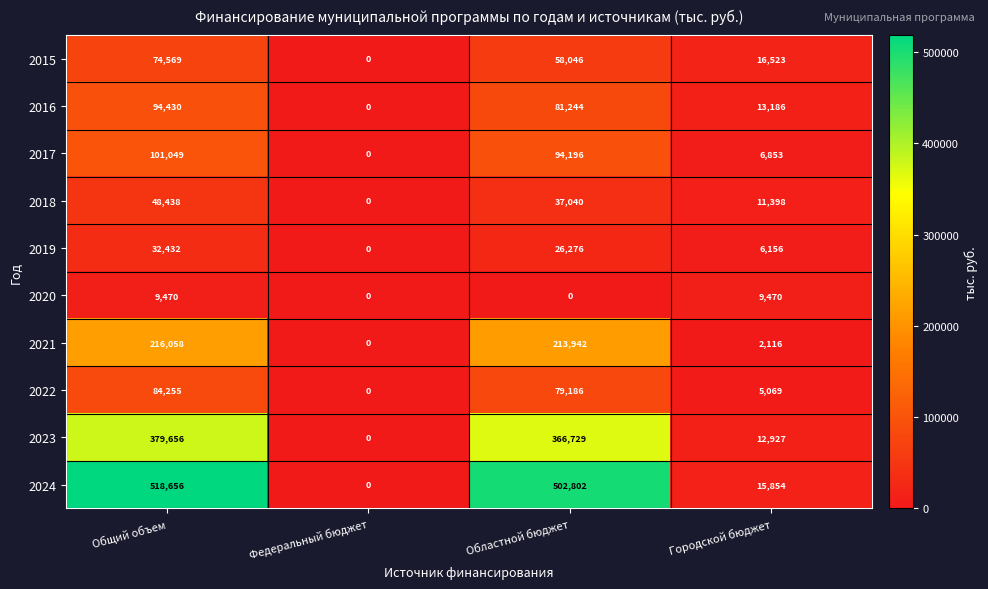

Which category has the highest value across all series?

Общий объем